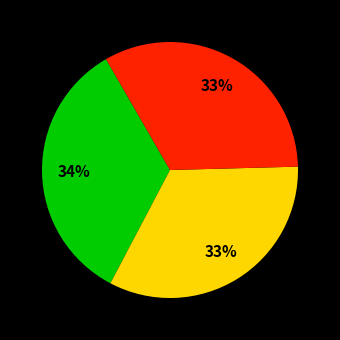

Is there a majority slice in this chart?

No